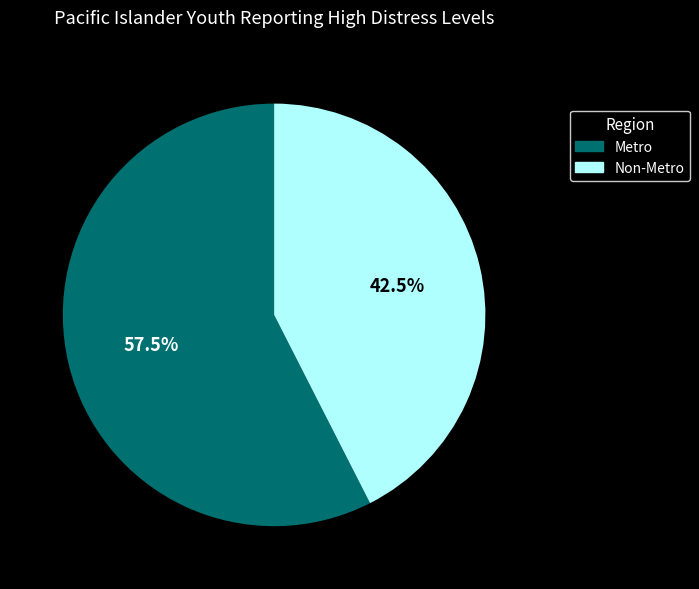

Rank the categories by value from highest to lowest.

Metro, Non-Metro